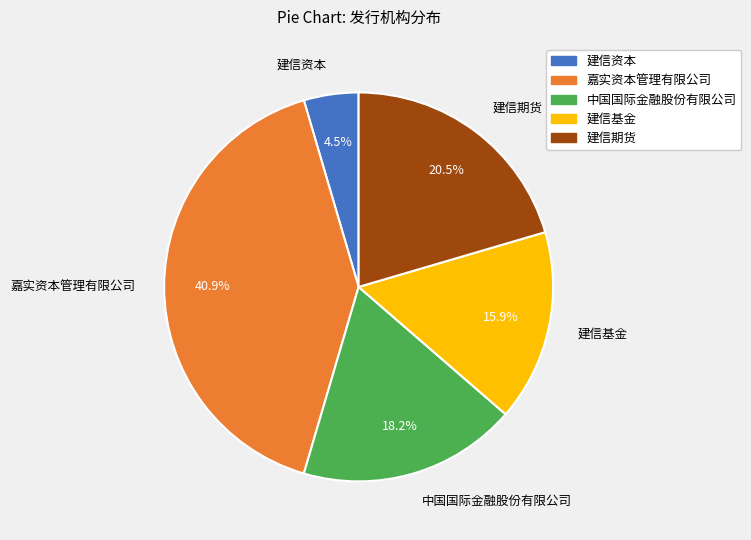

What is the smallest slice in the pie chart?

建信资本